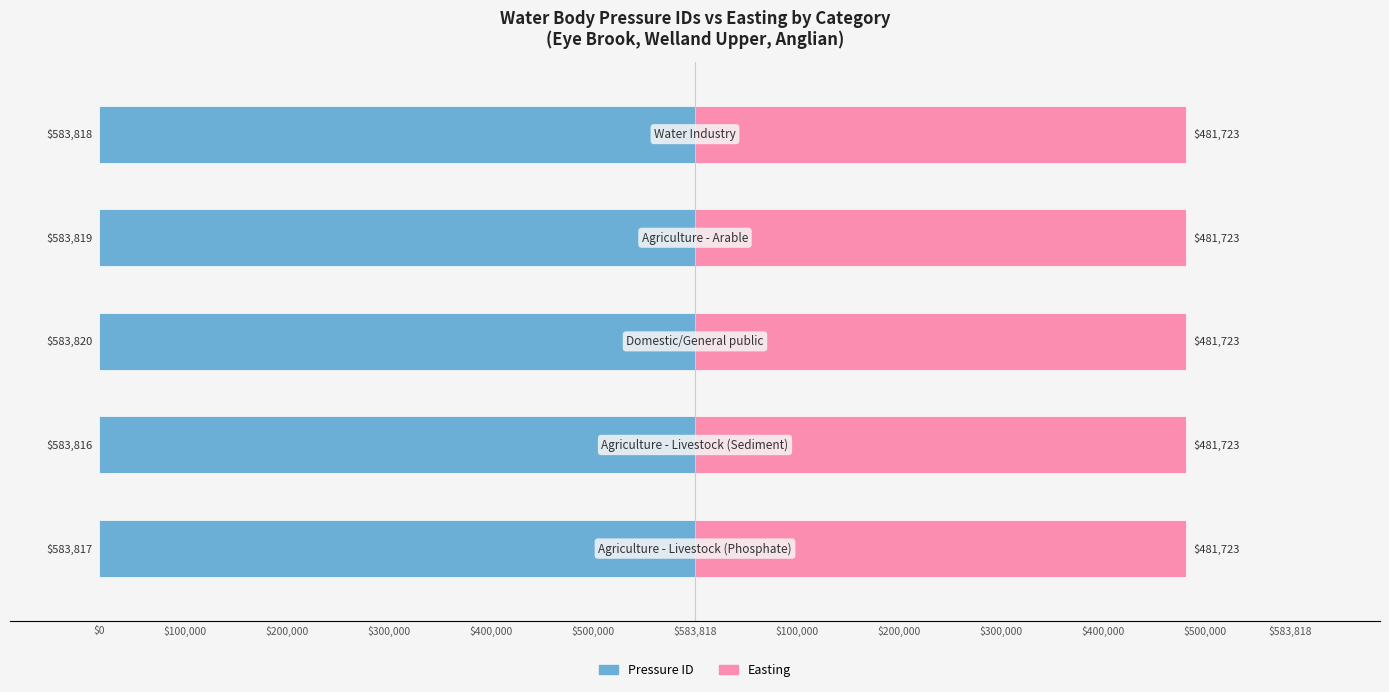

How many categories are shown in the chart?

5